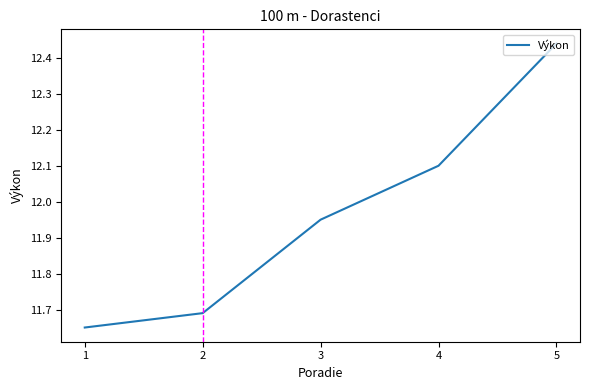

What is the sum of the values at 5 and 4?

24.5